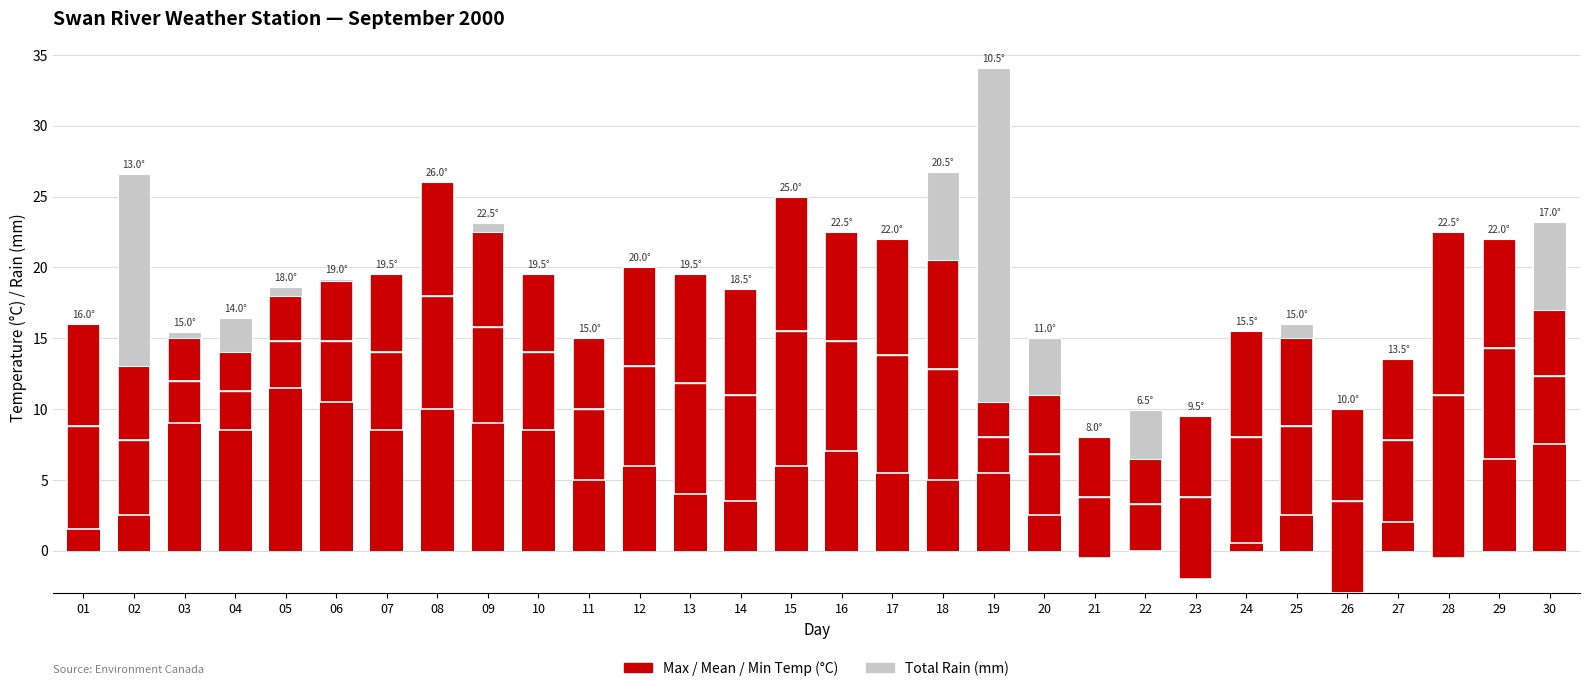

Which label corresponds to the largest value in the chart?

19